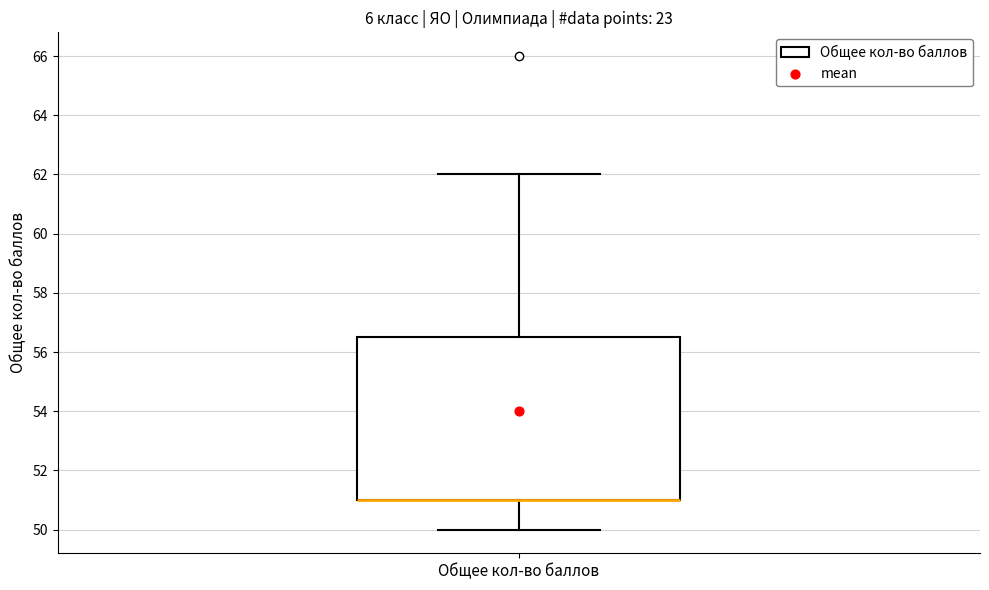

Transcribe this box plot: give where the median line is, the range the box spans, and where the two whiskers end, as read against the y-axis. The values are not printed on the chart, so give them approximately, as read against the axis.

median 51.0 (drawn on the box's lower edge), box 51.0 to 56.6, whiskers 50.0 to 62.0